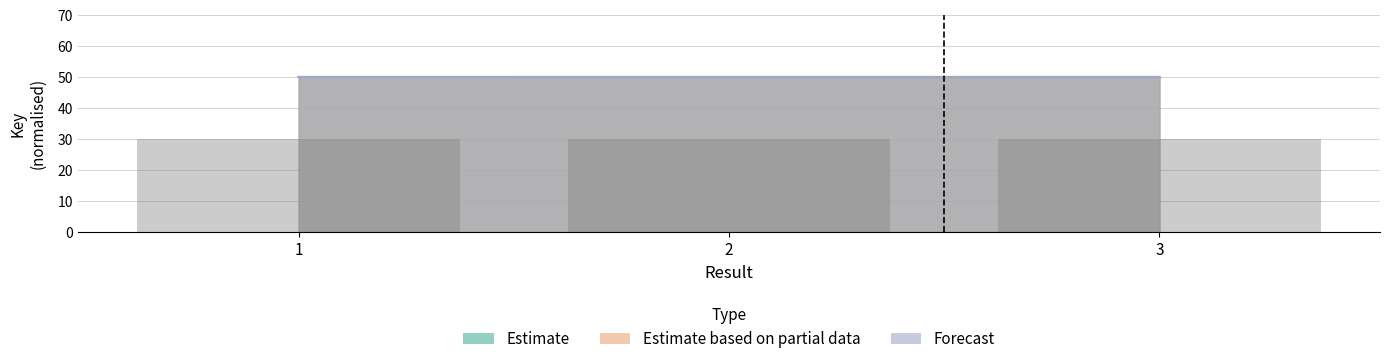

Reading left to right, what are all the values shown in this chart?

Estimate: 1=50.0	2=50.0	3=50.0
Estimate based on partial data: 1=50.0	2=50.0	3=50.0
Forecast: 1=50.0	2=50.0	3=50.0